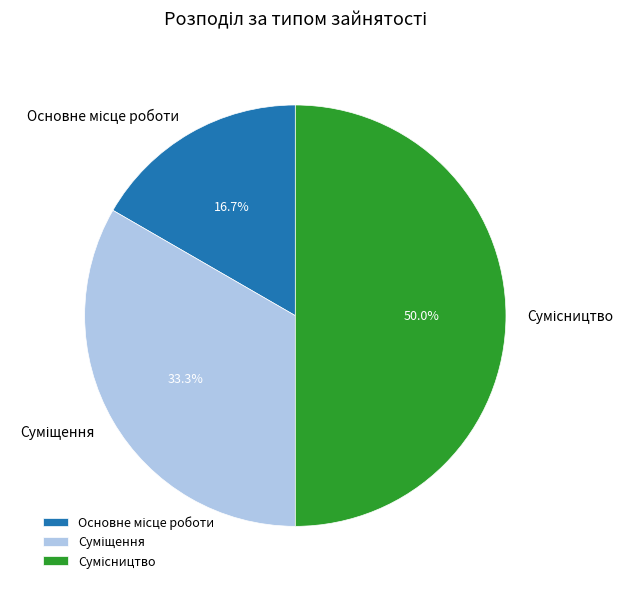

How many slices are in this pie chart?

3